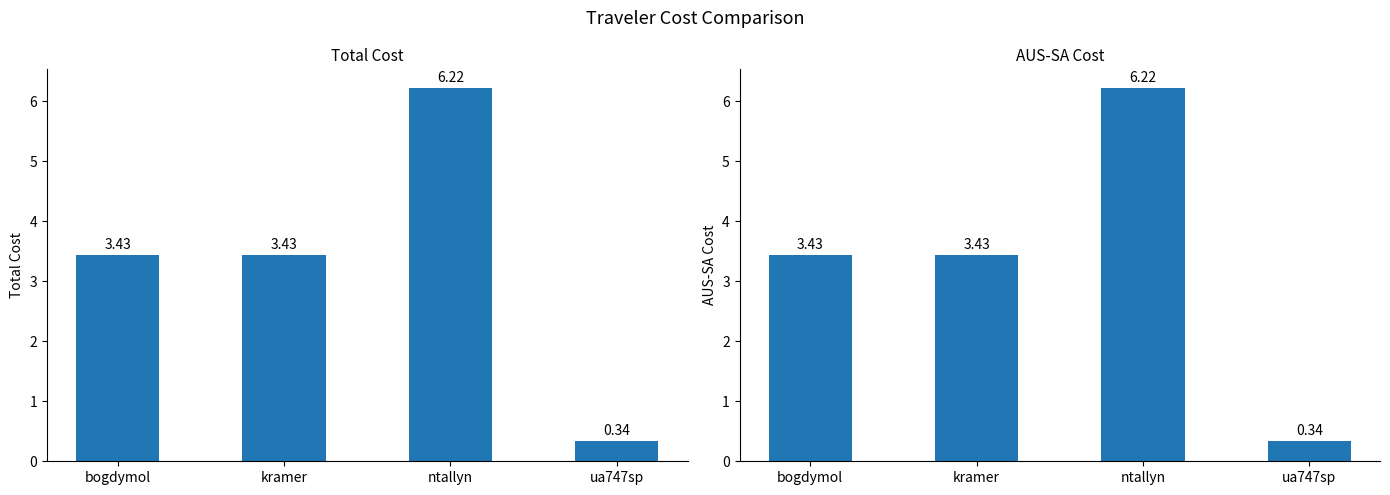

What is the difference between the AUS-SA values at ntallyn and bogdymol?

2.8